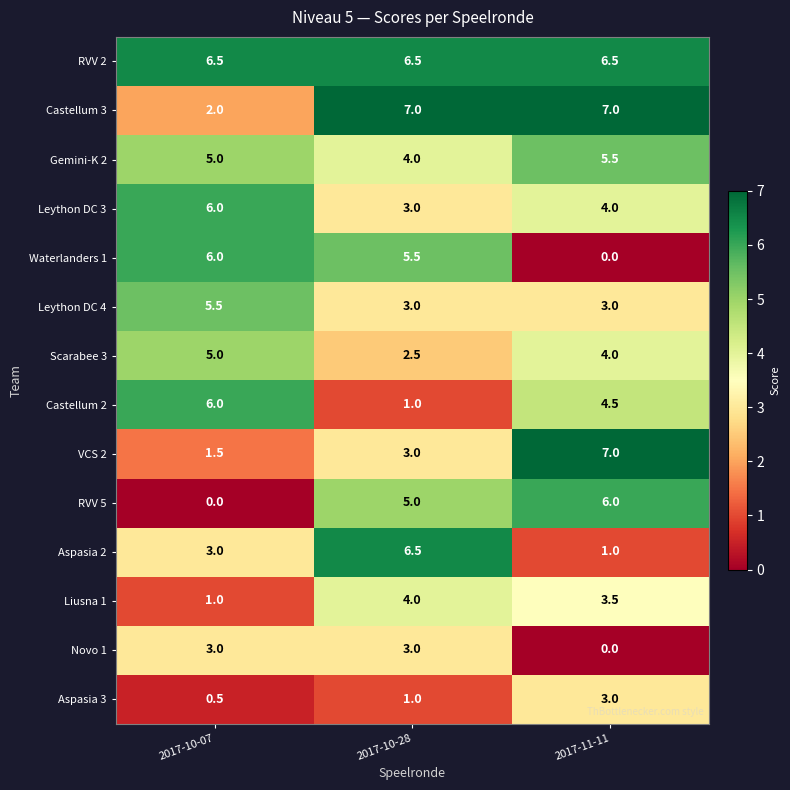

How many distinct data groups are displayed?

14